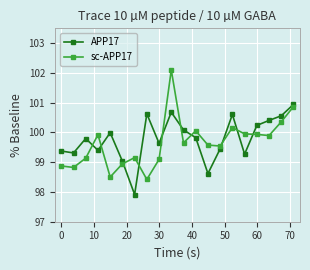

What are all the series names shown in the legend?

APP17, sc-APP17